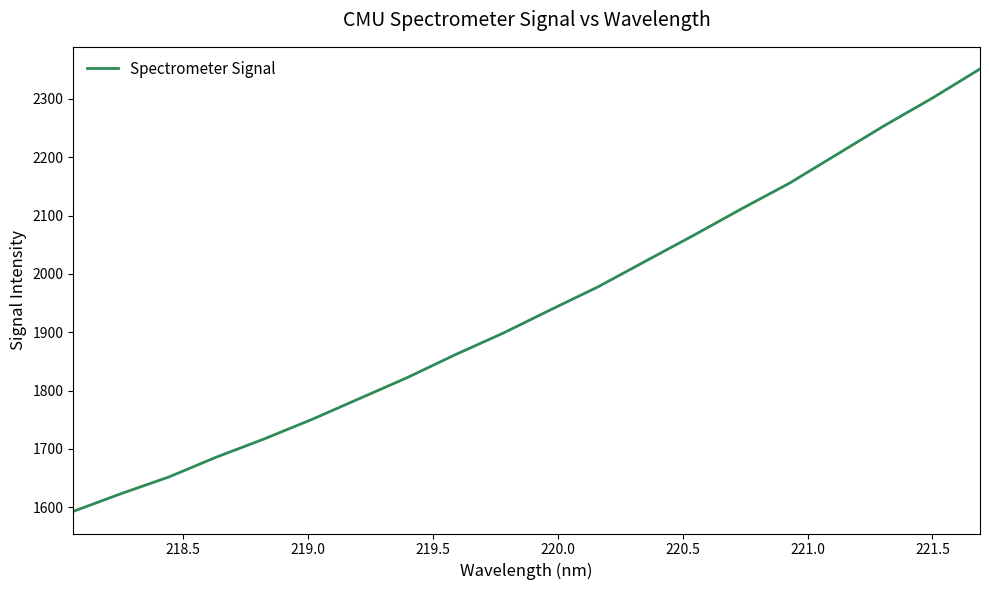

What is the smallest value displayed?

1593.1